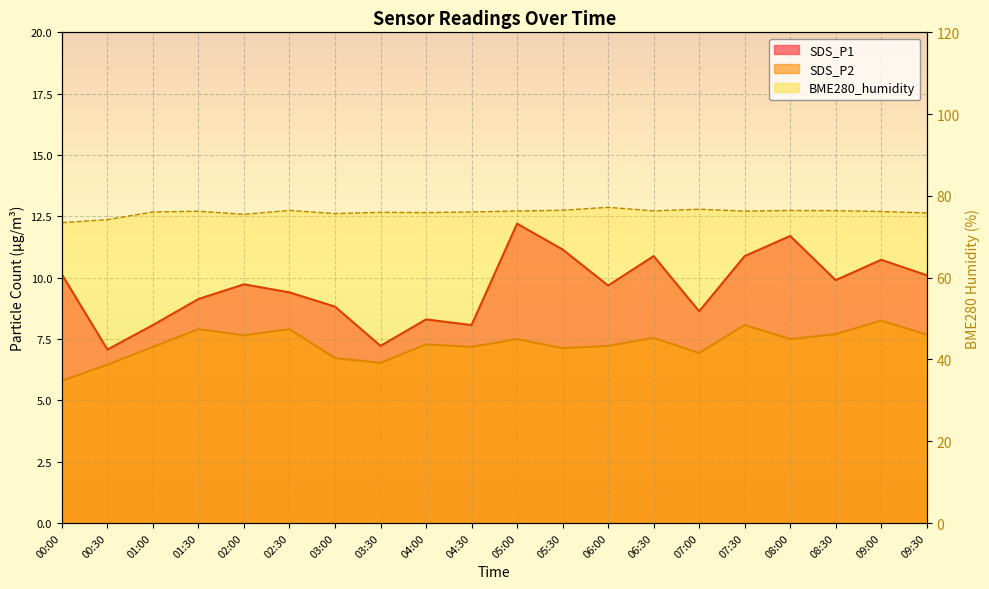

Rank the series at 09:30 from lowest to highest value.

SDS_P2, SDS_P1, BME280_humidity